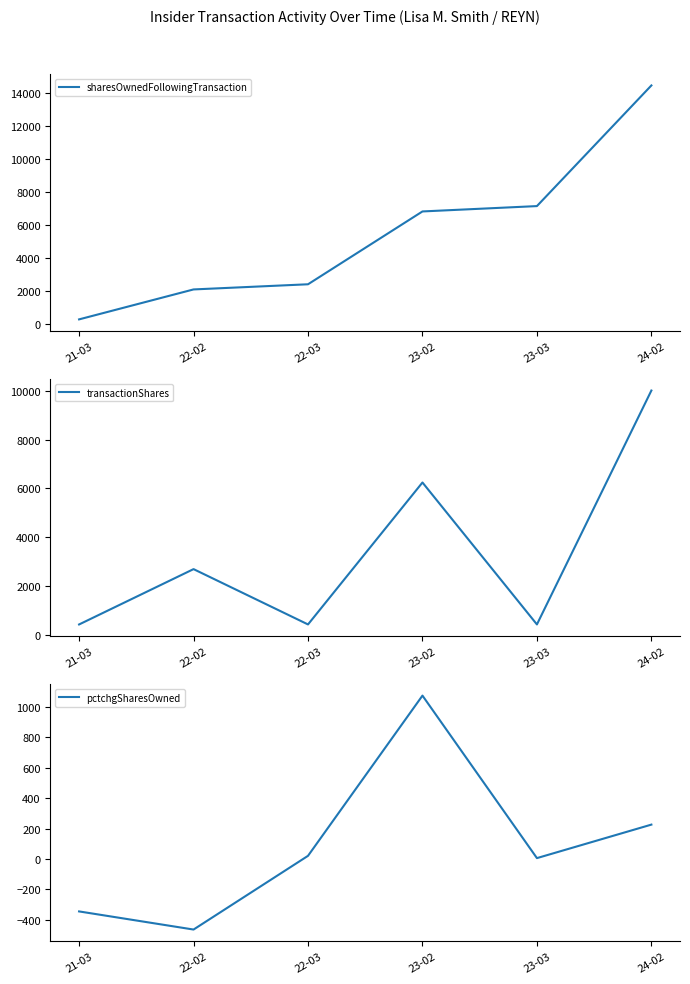

Does the chart have visible grid lines?

No